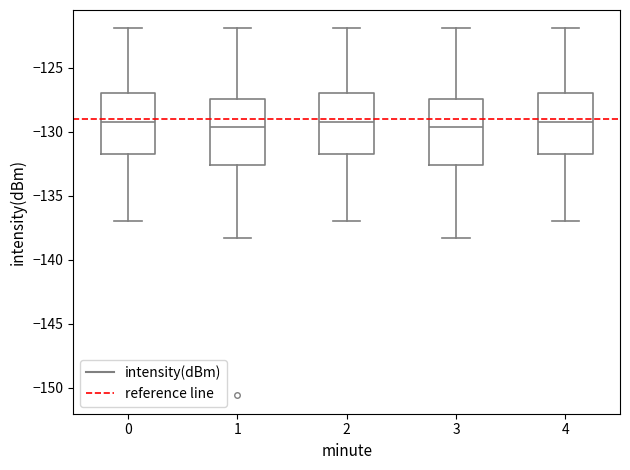

Where is the upper edge of the box at x = 0 on the y-axis? The values are not printed on the chart, so give them approximately, as read against the axis.

-127.0